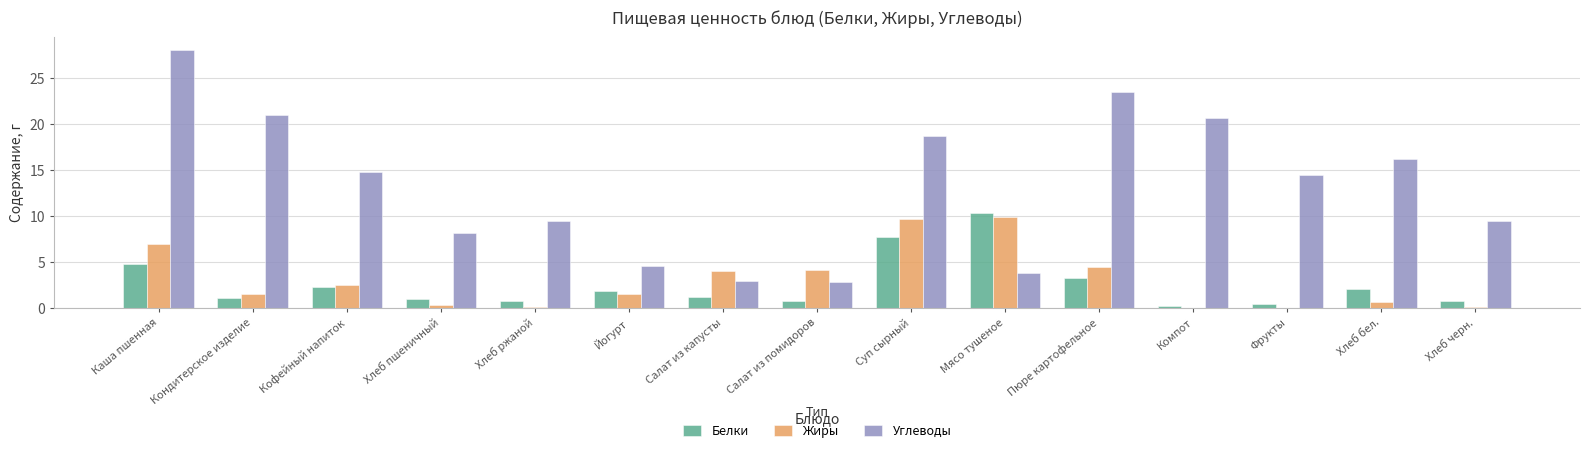

The Белки series shows 0.6 at Йогурт. True or false?

False